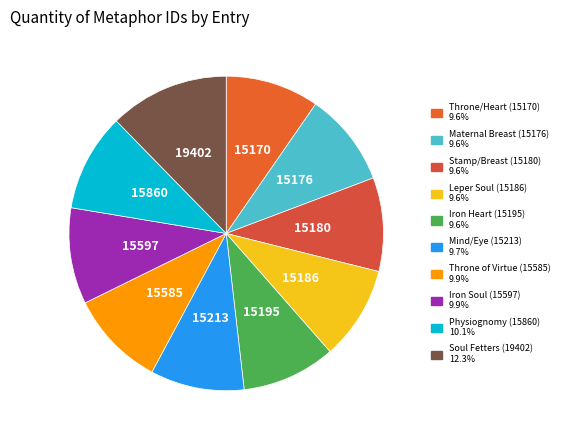

How many slices are in this pie chart?

10